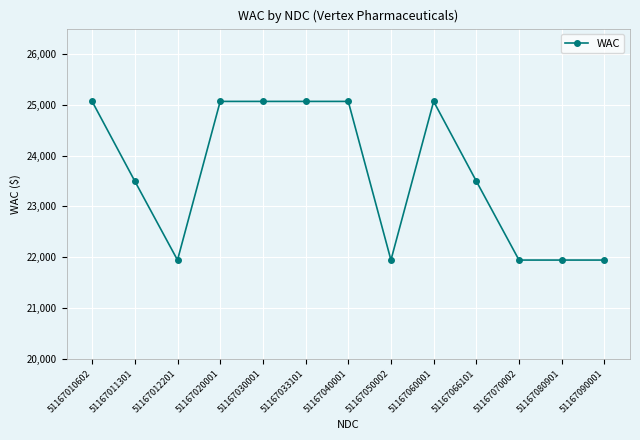

What is the value of the 1st point from the left?

25067.0